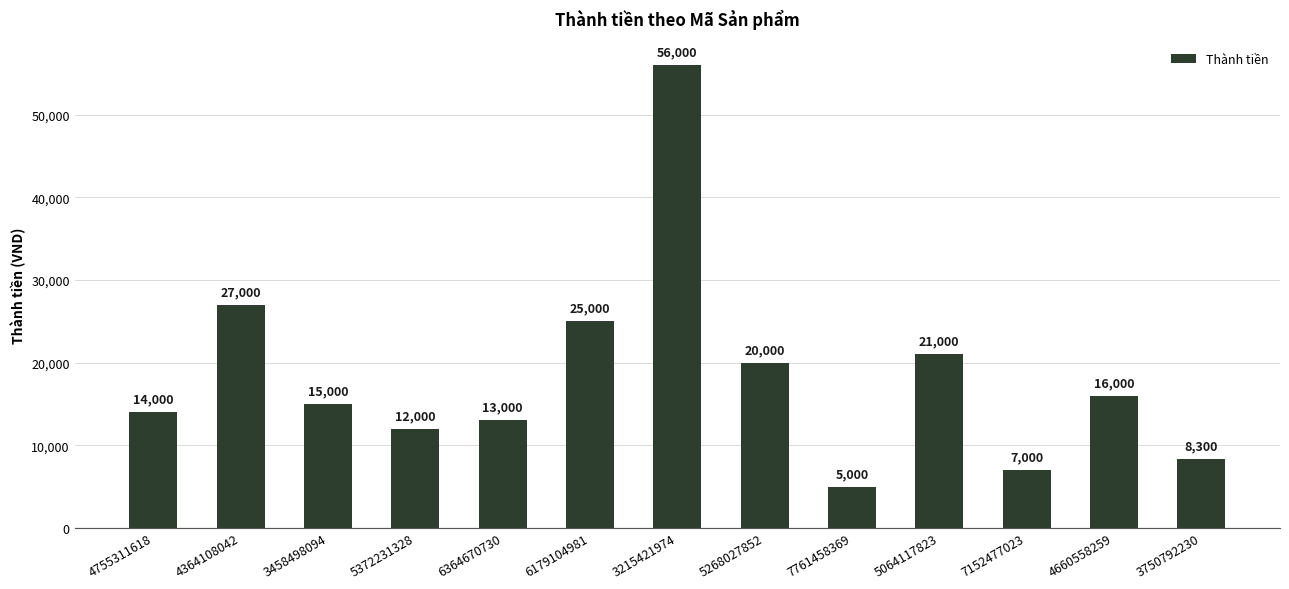

How many distinct data groups are displayed?

1